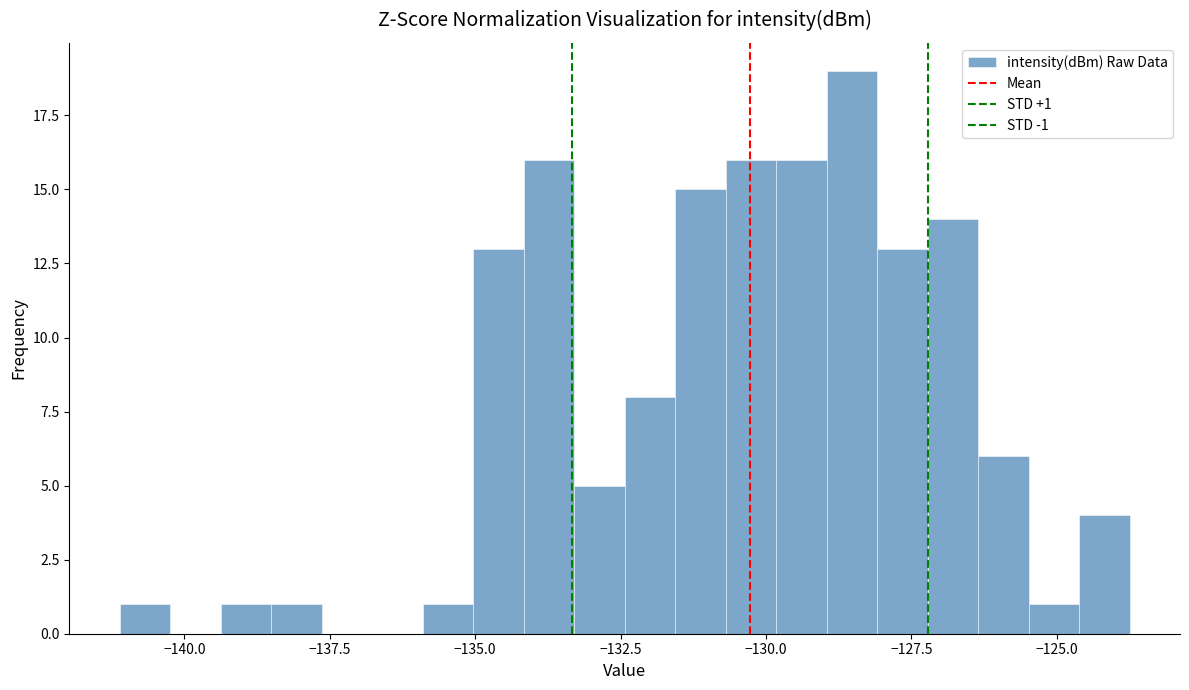

Around what value on the x-axis is the tallest bar? Give the approximate position of its centre, as read against the axis.

-128.5